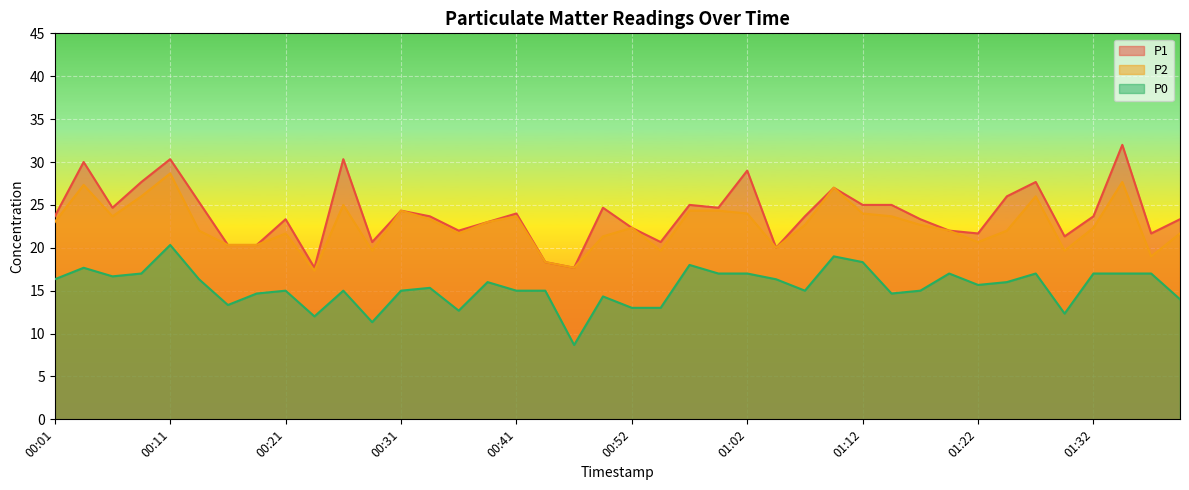

What is the value of the P1 point at the 33rd from the left?

21.7